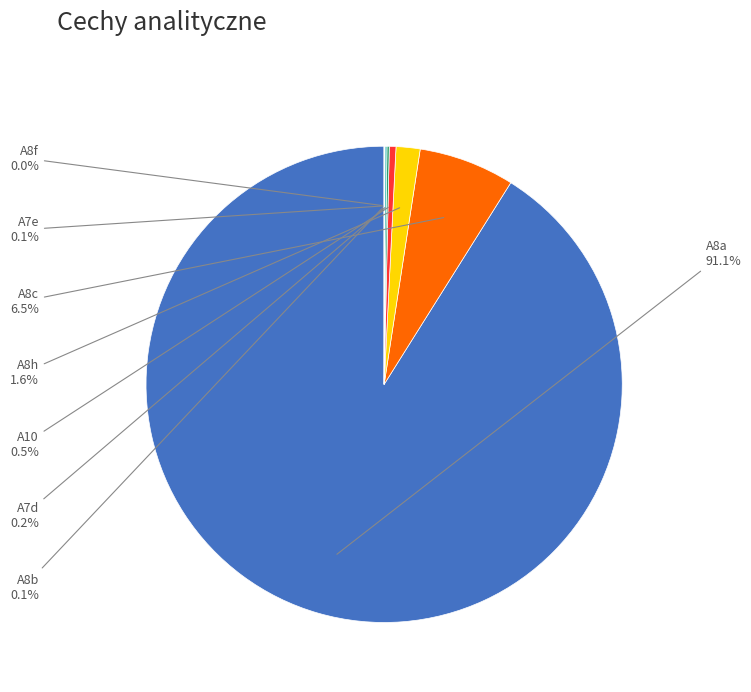

Is the sum of A10 and A8c greater than half?

No